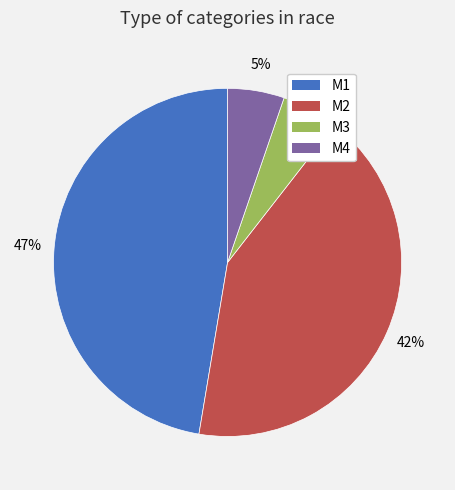

To the nearest percent, what portion does M3 represent?

5%